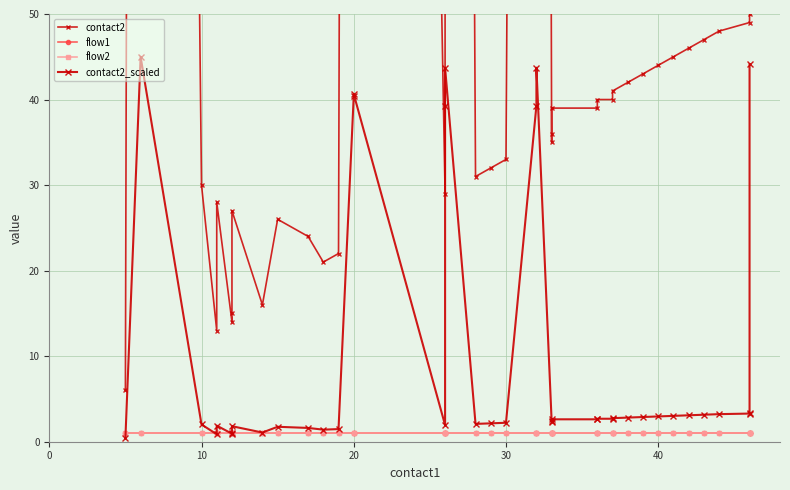

What is the lowest value of the contact2_scaled series?

0.4